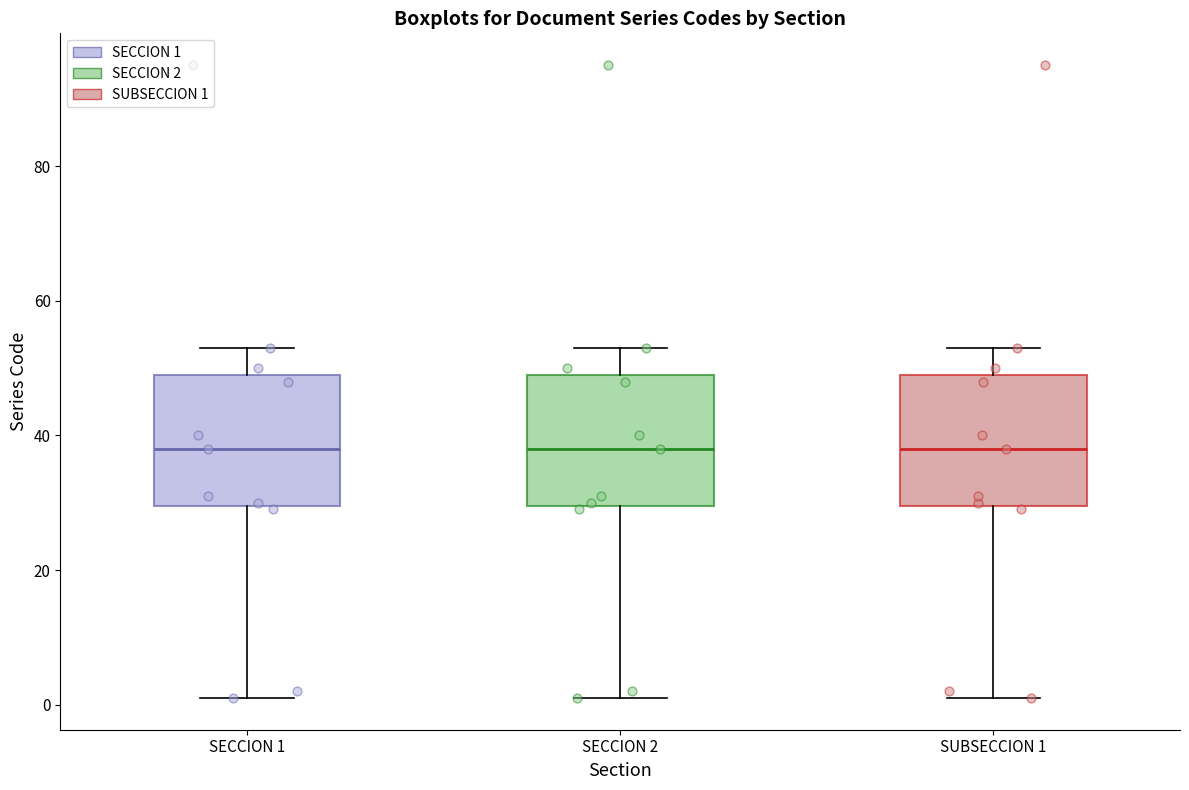

Where does the lower whisker of the box for SECCION 2 end on the y-axis? The values are not printed on the chart, so give them approximately, as read against the axis.

2